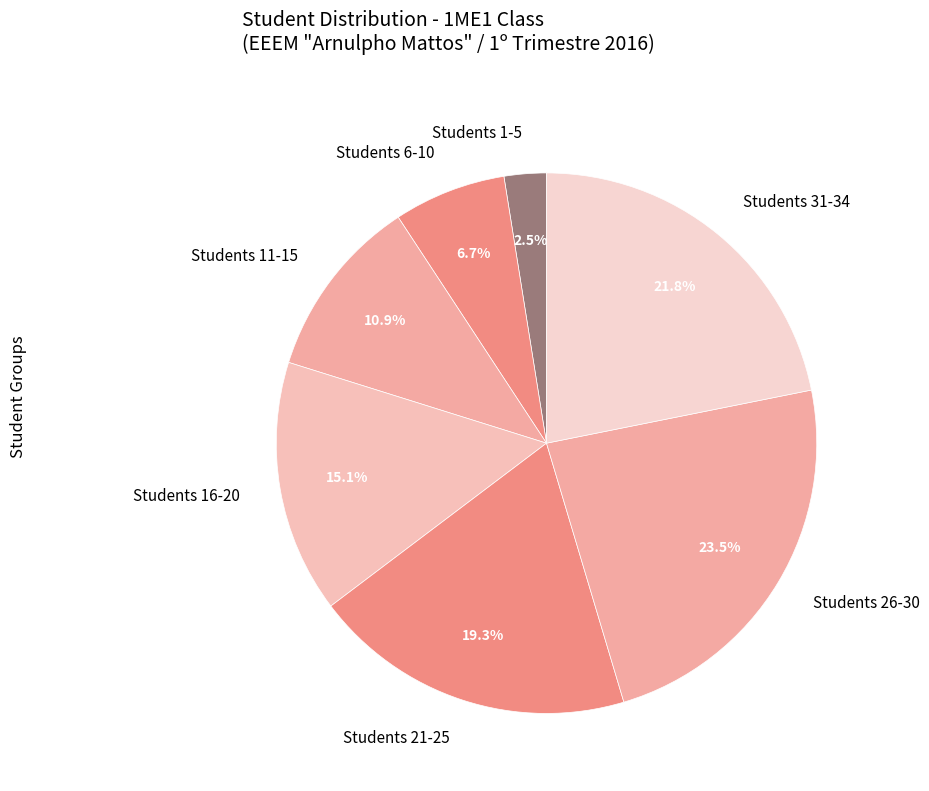

Is Students 11-15 the majority of the pie?

No